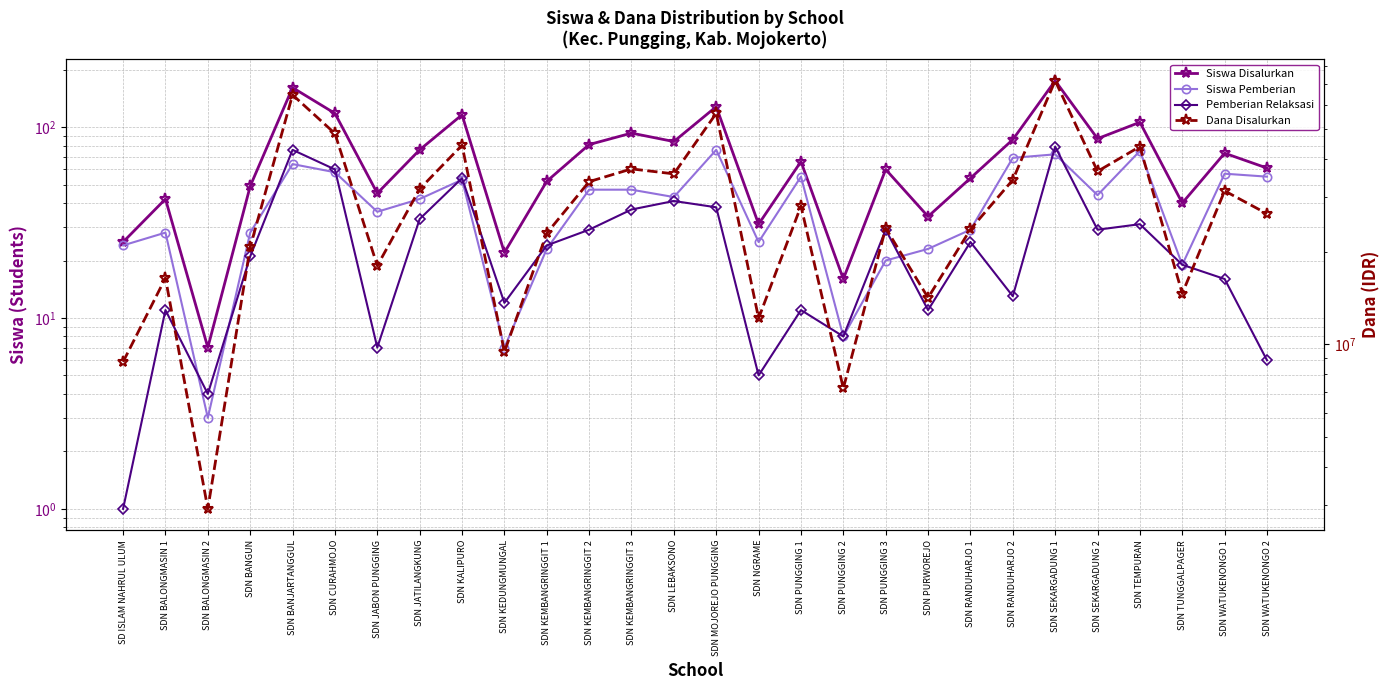

The Siswa Pemberian series shows 8 at SDN TUNGGALPAGER. True or false?

False